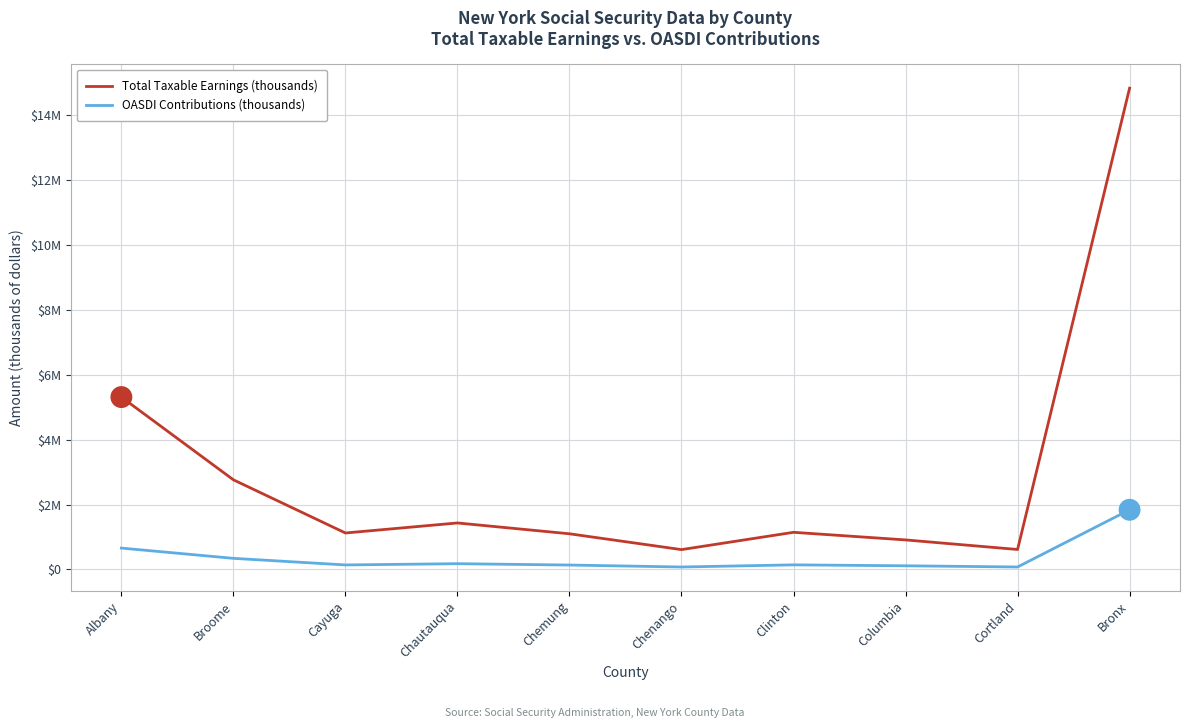

At which category does the chart reach its peak across all series?

Bronx